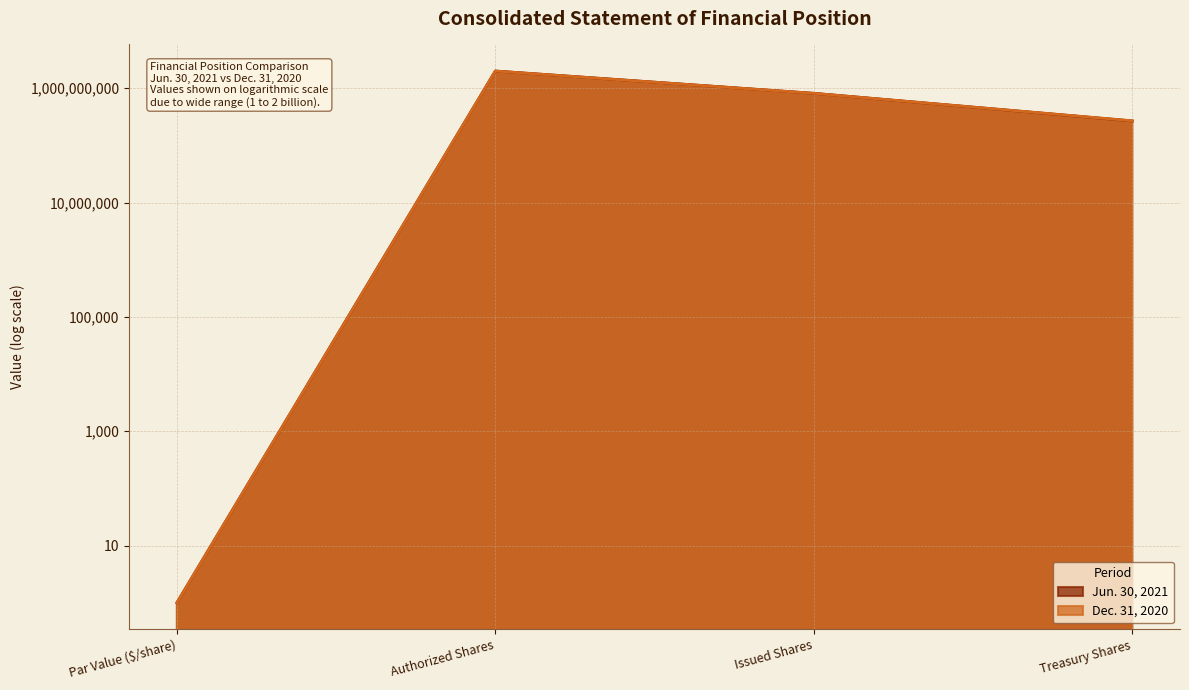

What is the difference between the maximum and minimum values in the Dec. 31, 2020 series?

1999999999